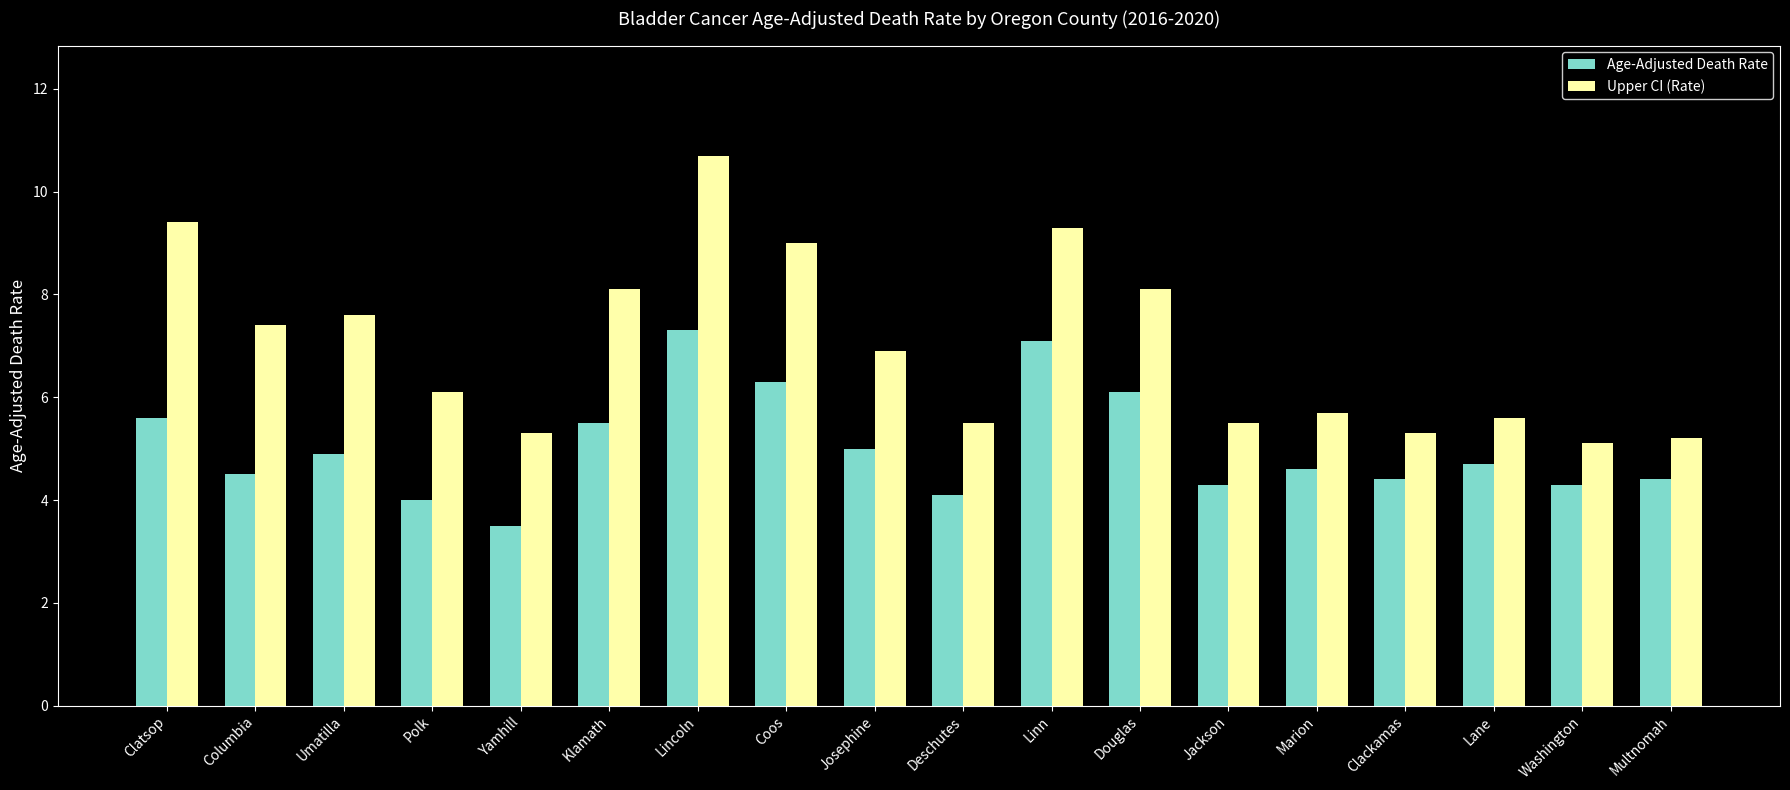

How many groups of bars are there?

18